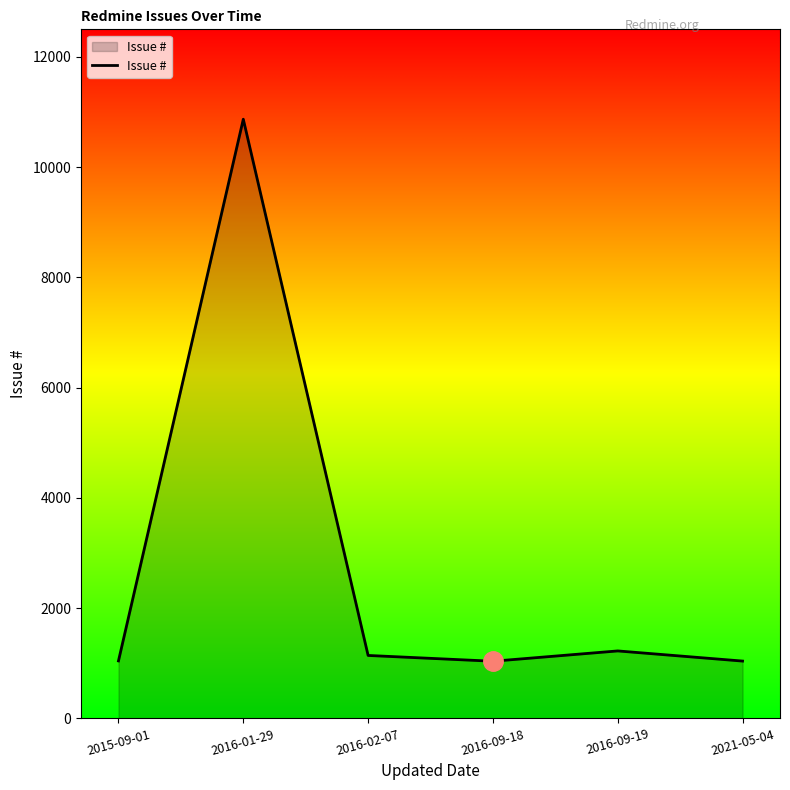

What is the change in value from 2015-09-01 to 2021-05-04?

-3